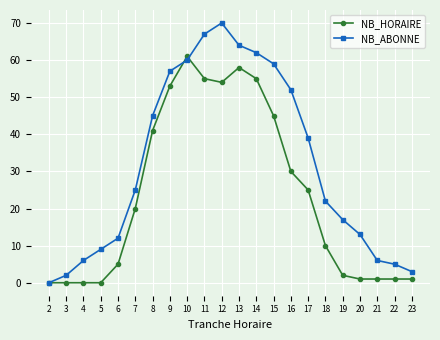

Reading left to right, list all the values displayed in this chart.

NB_HORAIRE: 2=0	3=0	4=0	5=0	6=5	7=20	8=41	9=53	10=61	11=55	12=54	13=58	14=55	15=45	16=30	17=25	18=10	19=2	20=1	21=1	22=1	23=1
NB_ABONNE: 2=0	3=2	4=6	5=9	6=12	7=25	8=45	9=57	10=60	11=67	12=70	13=64	14=62	15=59	16=52	17=39	18=22	19=17	20=13	21=6	22=5	23=3